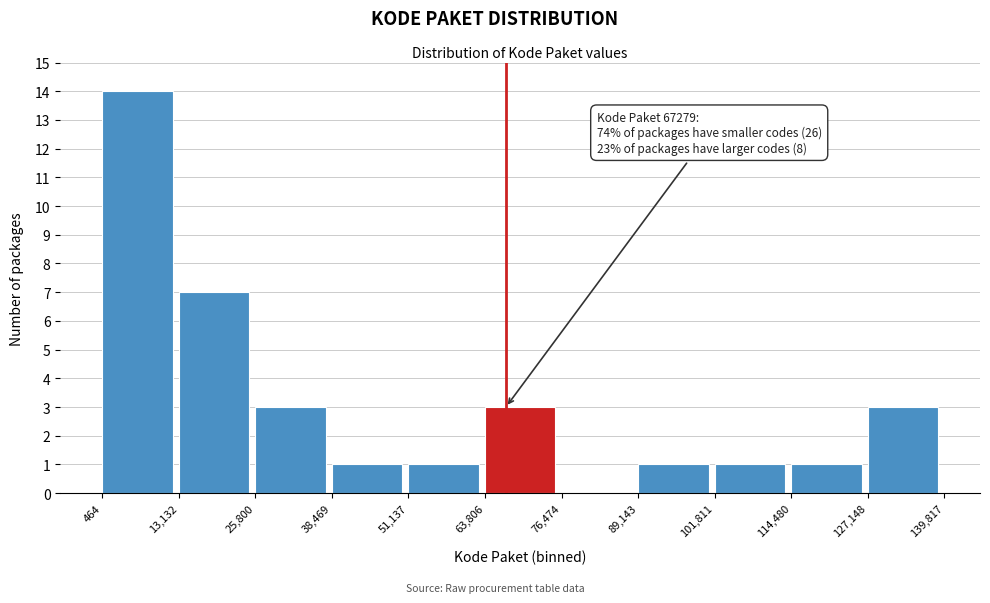

Which range on the x-axis has the tallest bar?

464 to 13,132